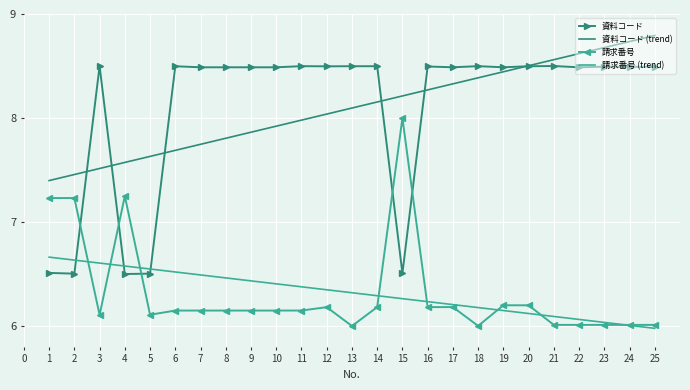

True or false: 請求番号 has more than 2 points higher than both neighbors.

True